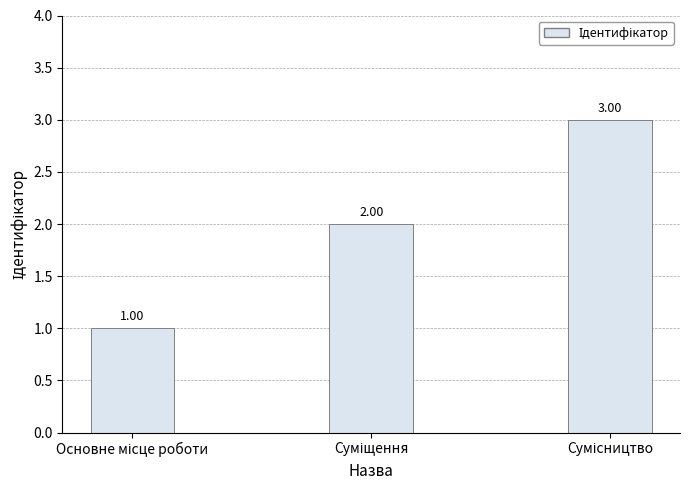

How many series are shown in this chart?

1